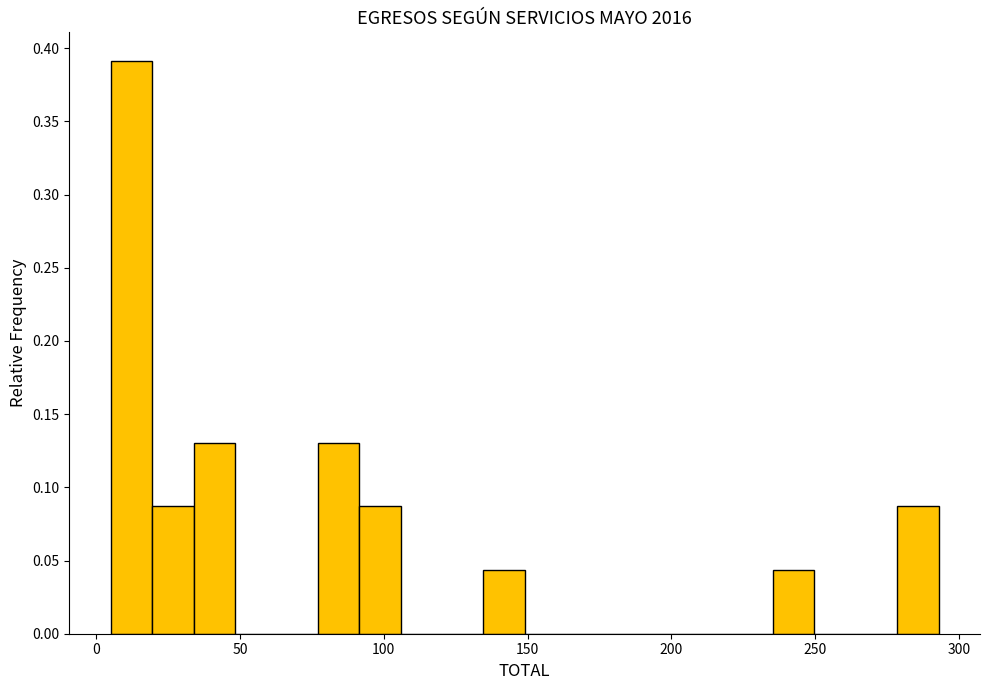

Around what value on the x-axis is the tallest bar? Give the approximate position of its centre, as read against the axis.

10